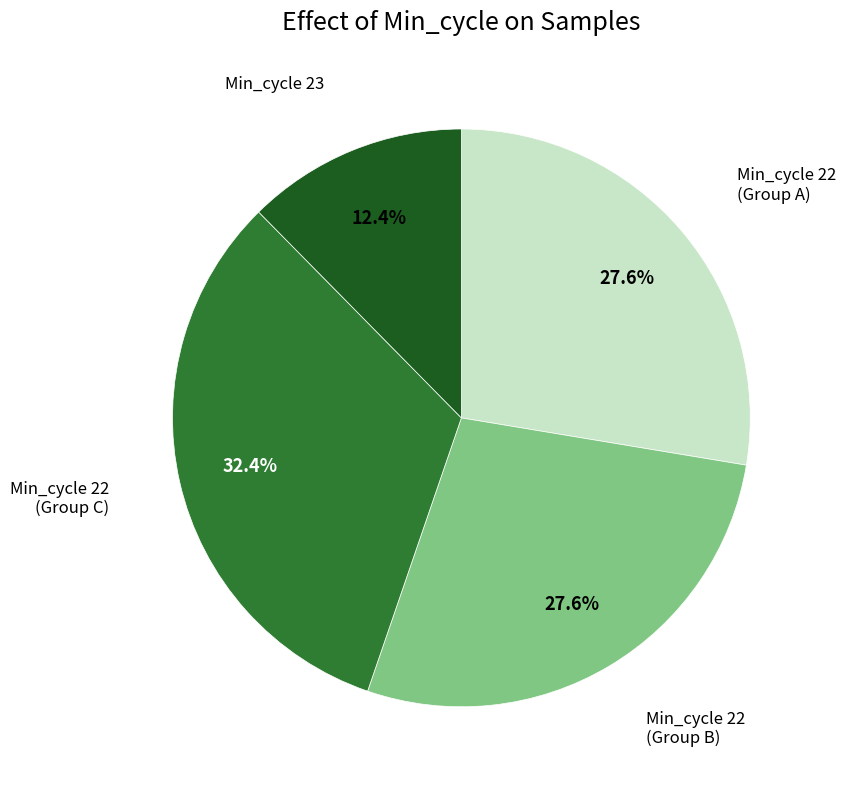

Is there any slice that represents more than half of the pie?

No